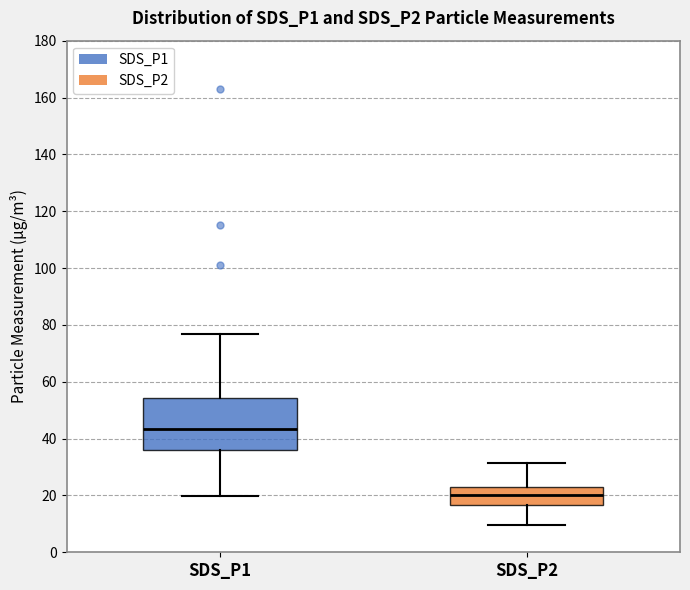

Which box's median line is the highest?

SDS_P1